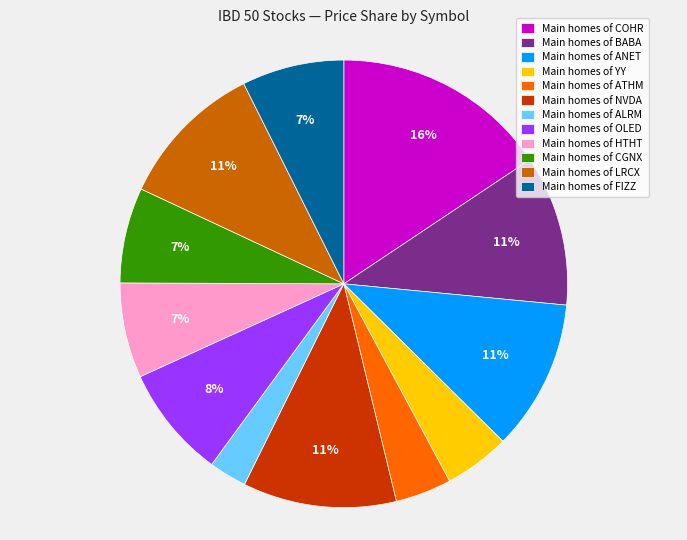

To the nearest percent, what is the average slice percentage?

8%